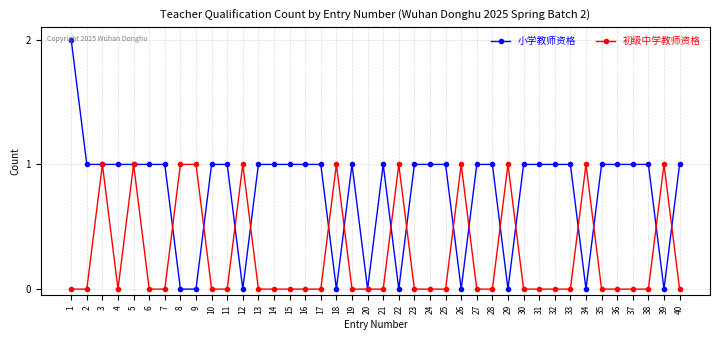

At 16, list the series in order from smallest to largest.

初级中学教师资格, 小学教师资格